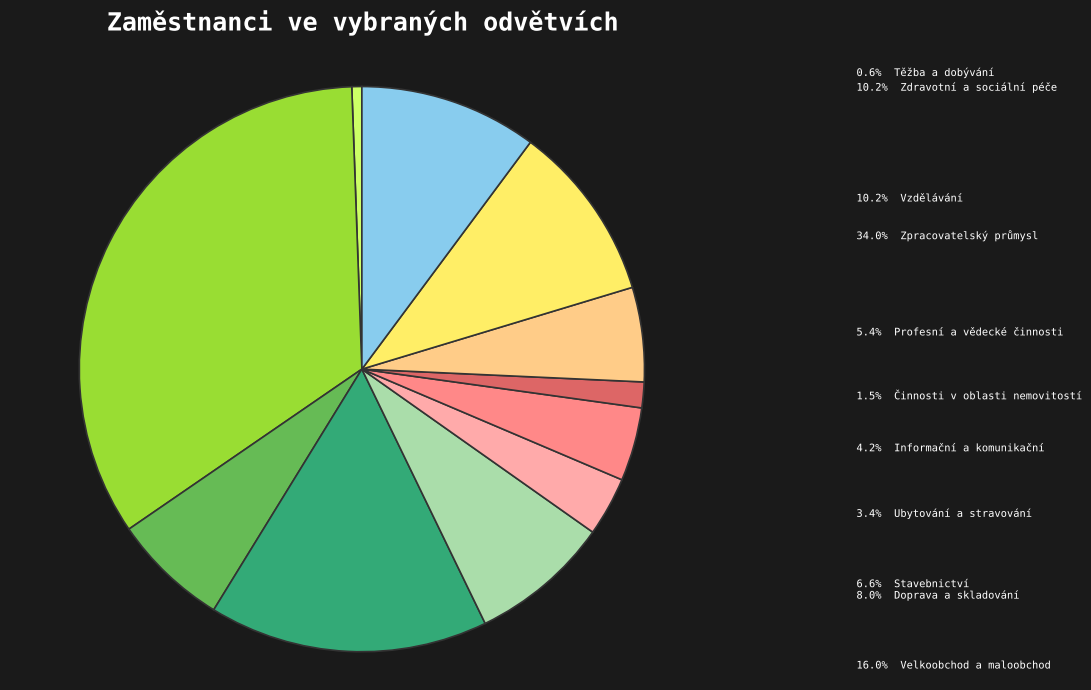

Does any single category account for the majority?

No